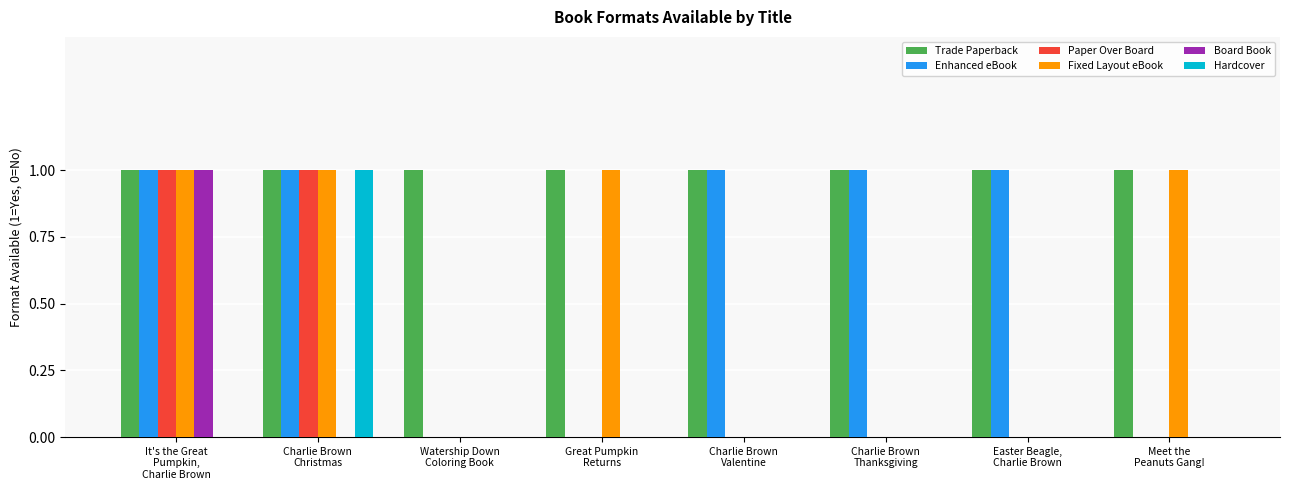

Which series has the largest total across all categories?

Trade Paperback